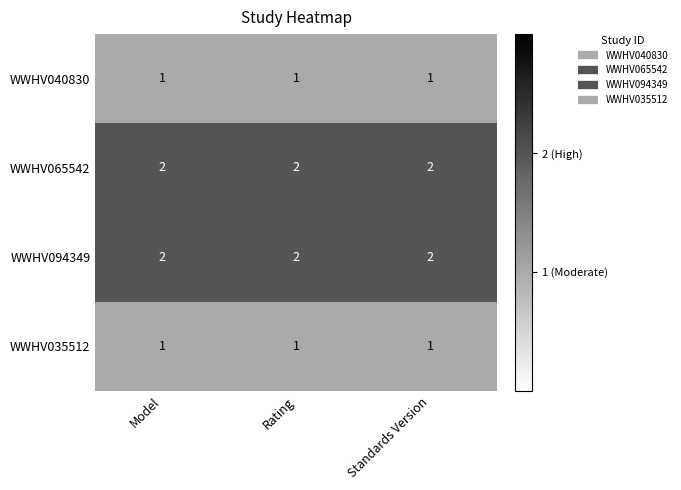

What is the total value across all series at Standards Version?

6